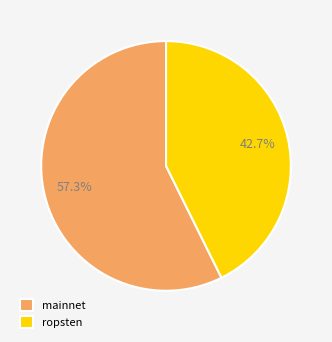

What is the ratio of the value at mainnet to the value at ropsten?

1.3